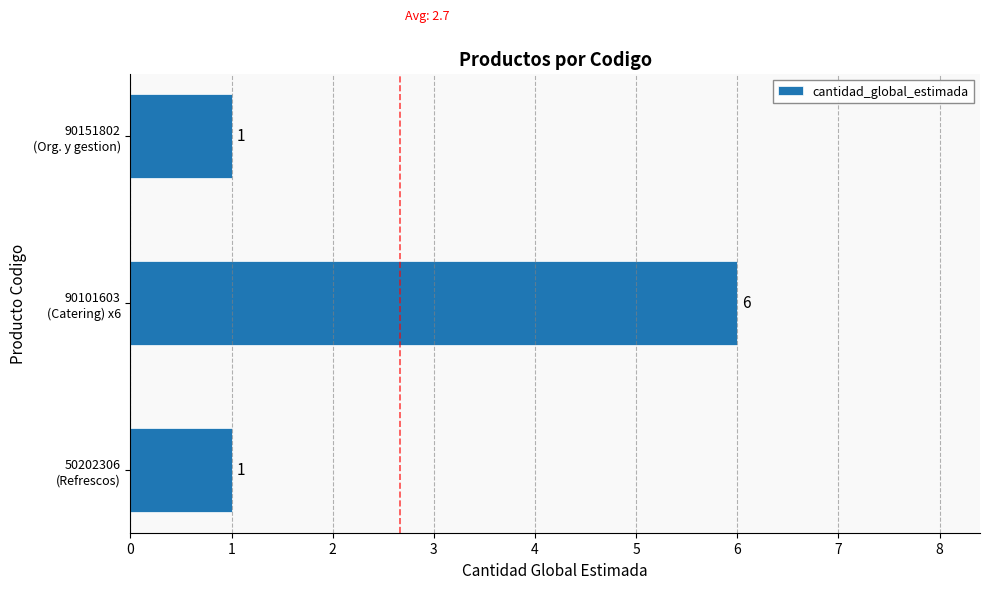

How many values are between 1 and 6?

3